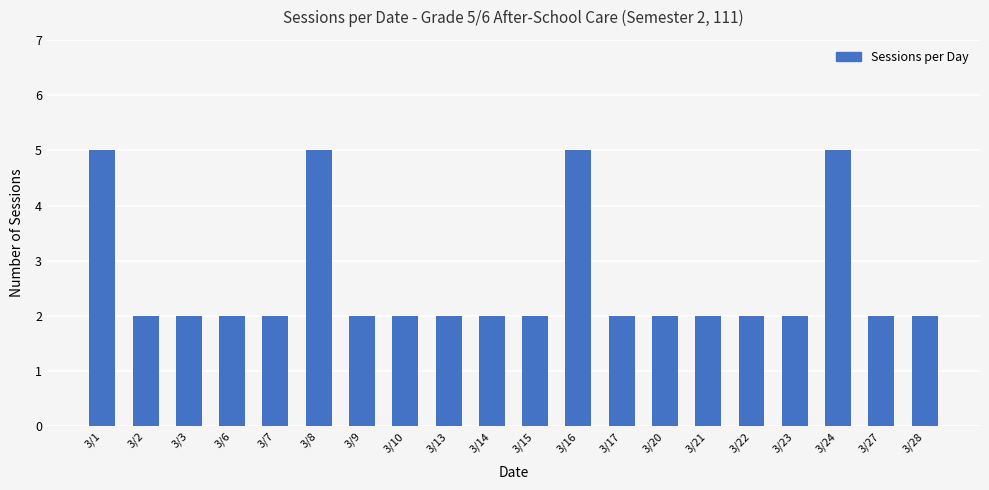

Count the number of categories in the chart.

20